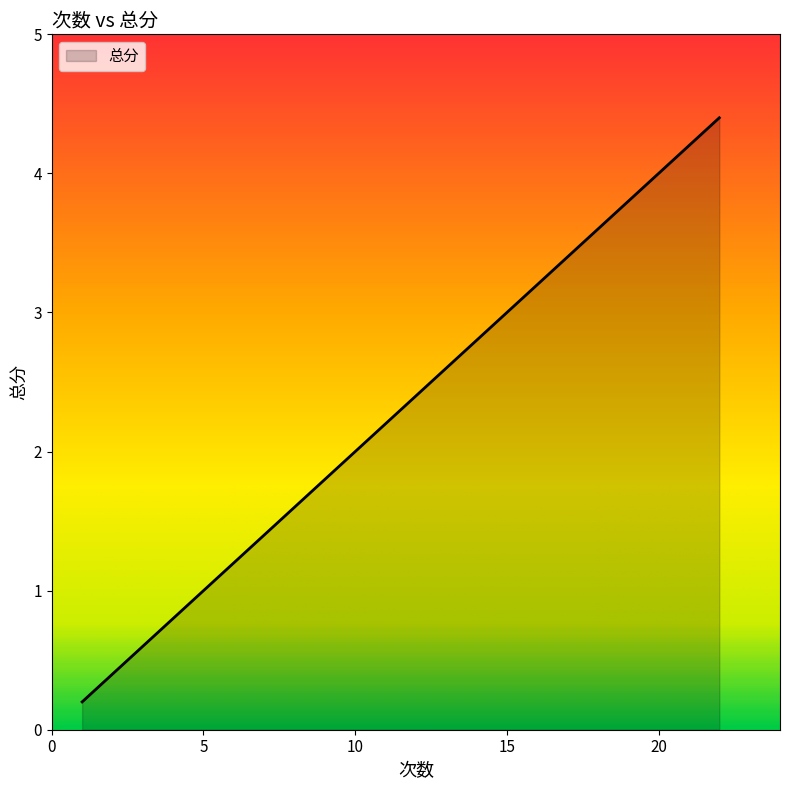

How many values exceed 3?

8